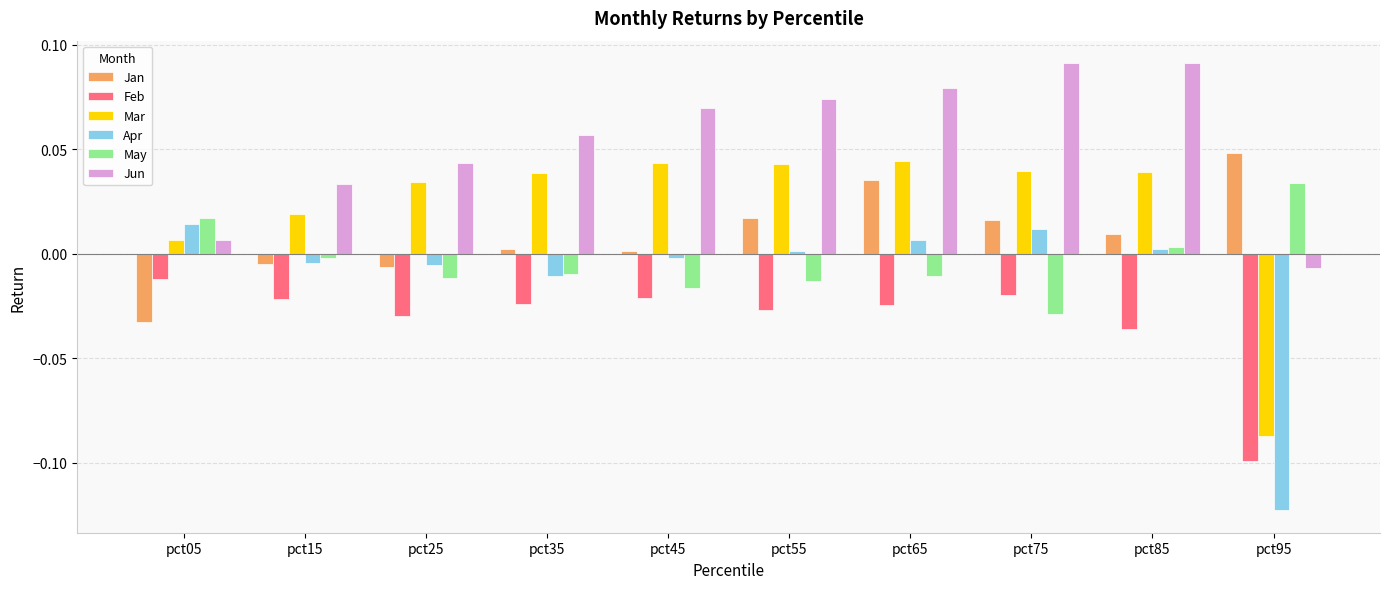

Rank the series at pct55 from lowest to highest value.

Feb, May, Apr, Jan, Mar, Jun